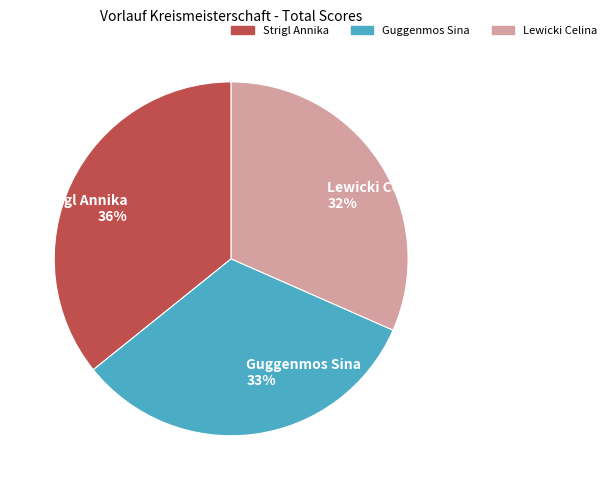

Rank the categories by value from lowest to highest.

Lewicki Celina, Guggenmos Sina, Strigl Annika